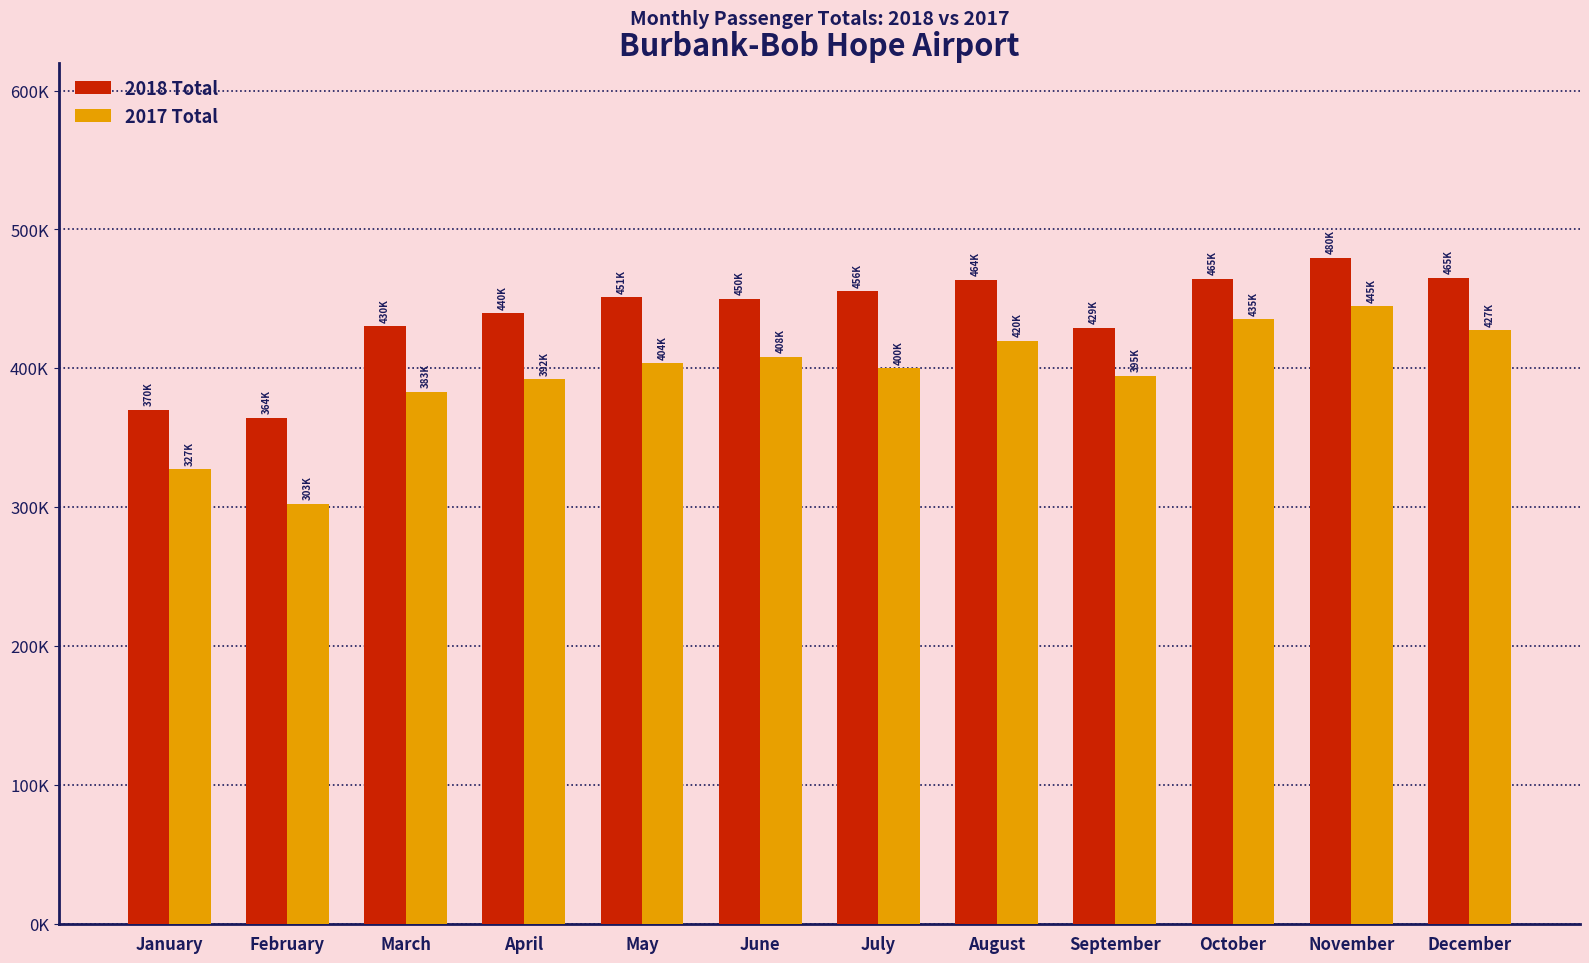

What are all the series names shown in the legend?

2018 Total, 2017 Total